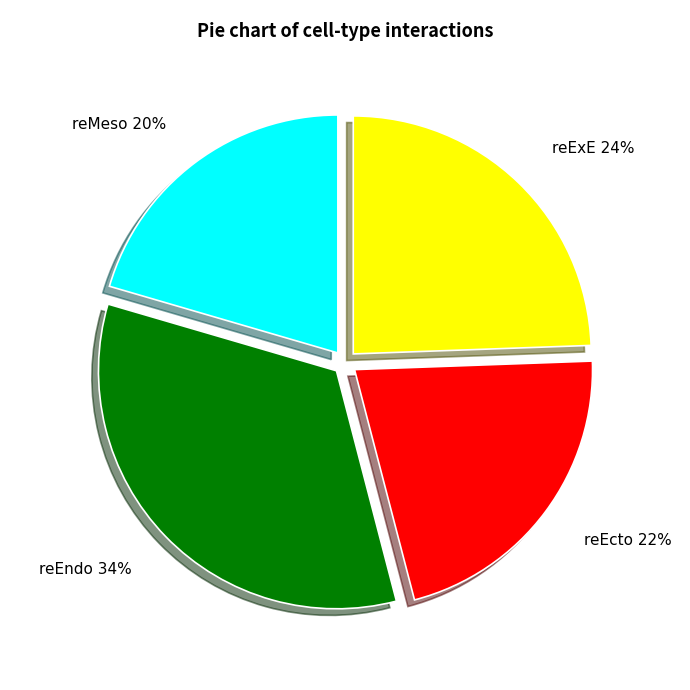

To the nearest percent, what is the average slice percentage?

25%